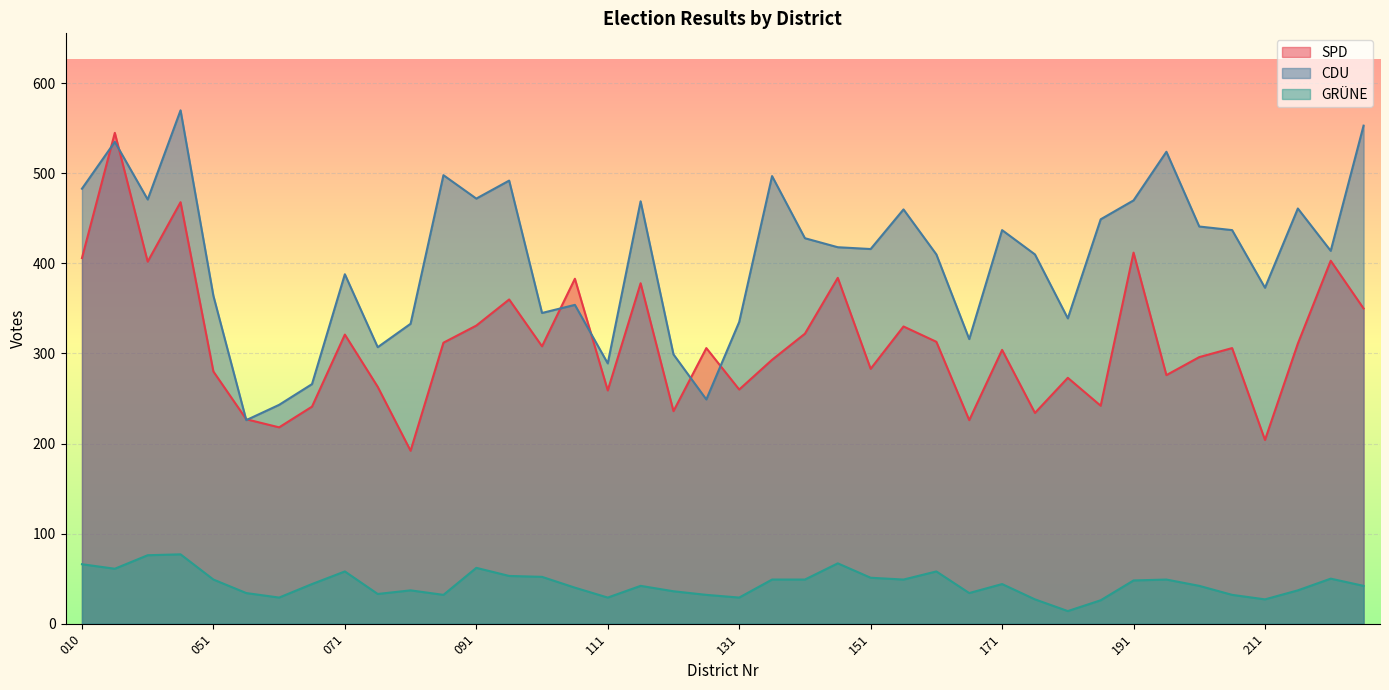

How many series are shown in this chart?

3